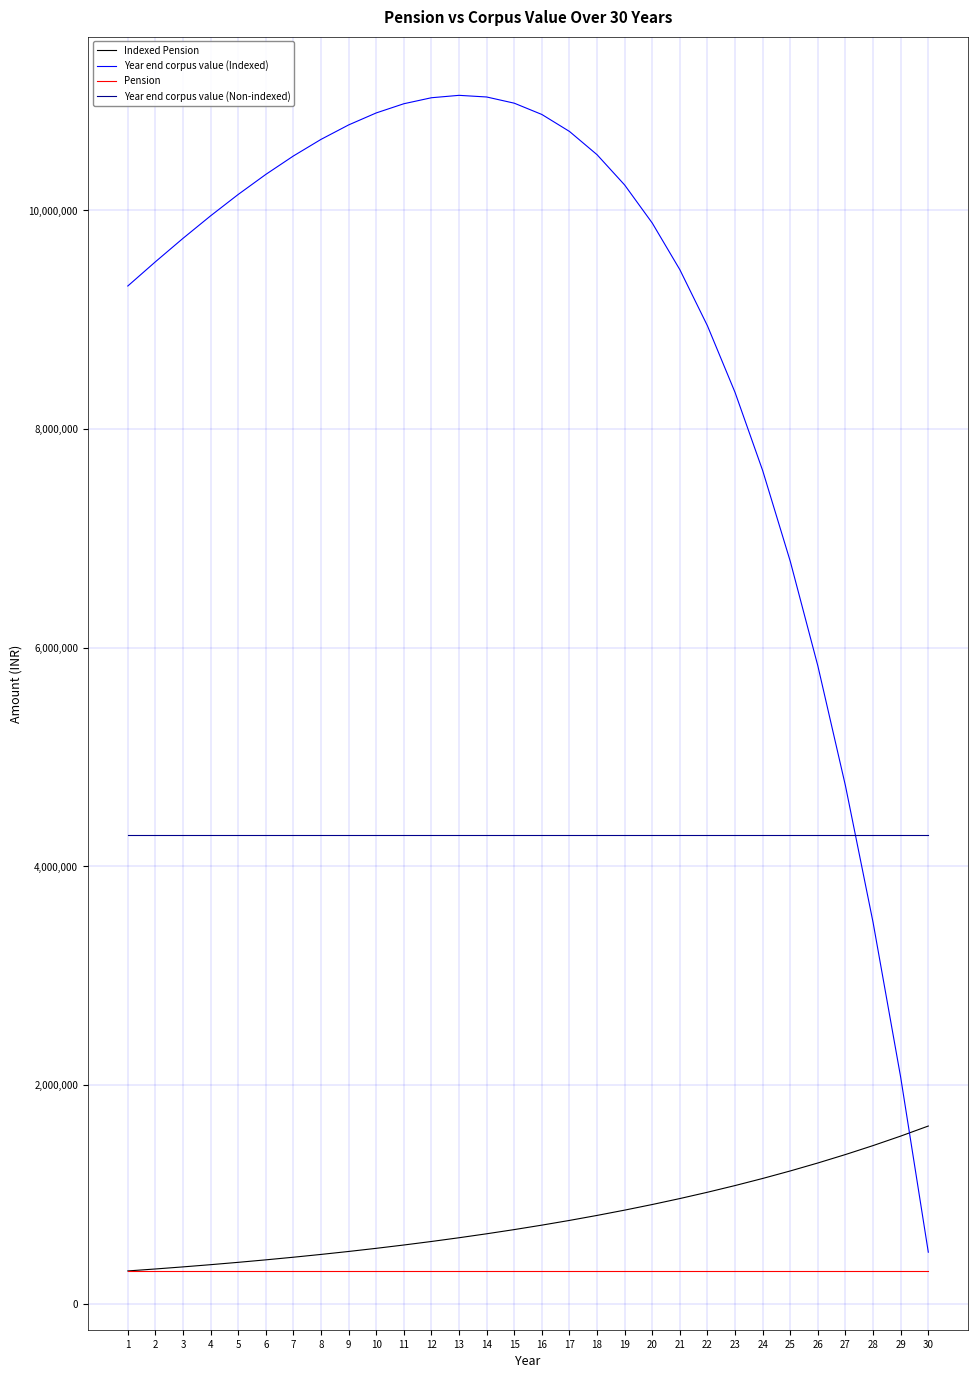

Which series changed the most between 11 and 22?

Year end corpus value (Indexed)